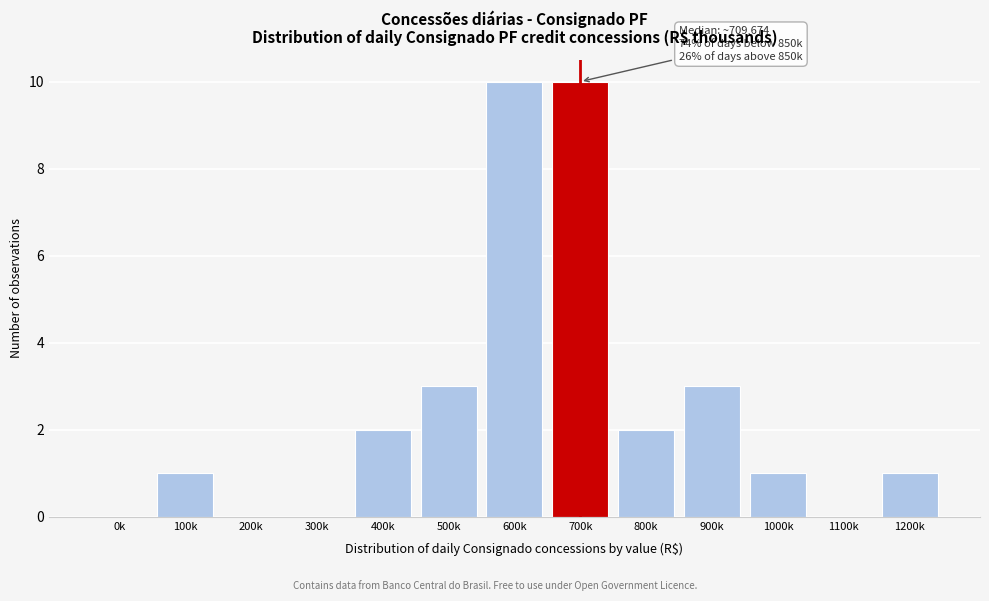

Reading left to right, transcribe all the data shown in this chart.

0k=0	100k=1	200k=0	300k=0	400k=2	500k=3	600k=10	700k=10	800k=2	900k=3	1000k=1	1100k=0	1200k=1